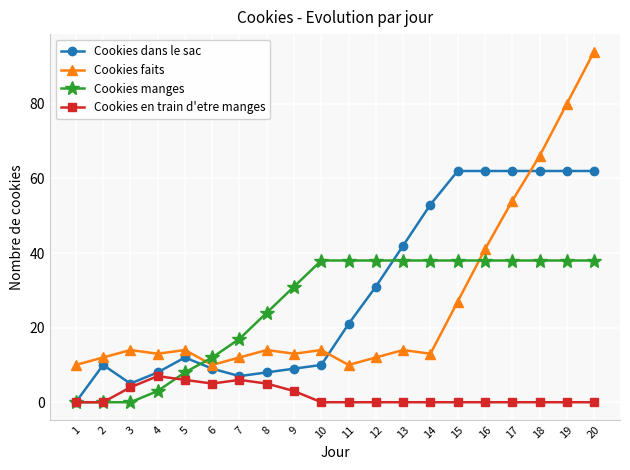

What is the sum of all Cookies dans le sac values?

597